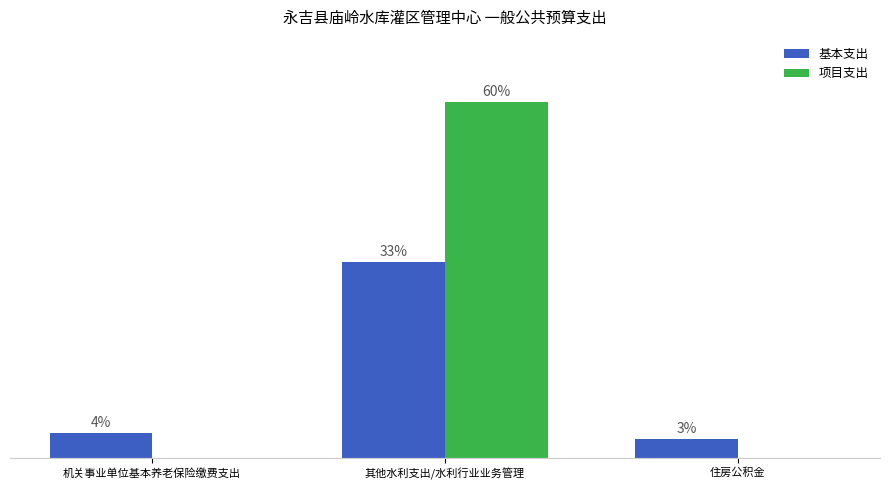

Is it true that 项目支出 equals 0.0 at 机关事业单位基本养老保险缴费支出?

True